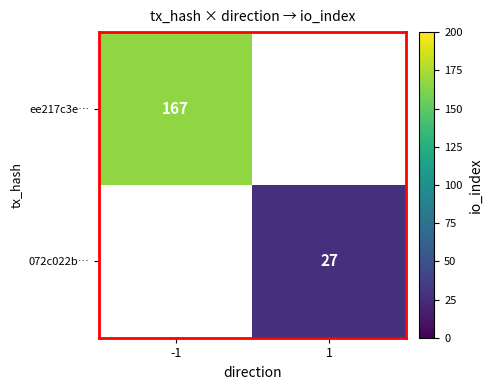

The ee217c3e… series shows 167 at -1. True or false?

True